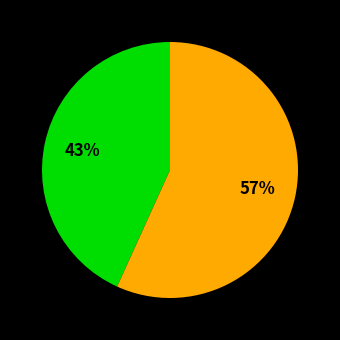

Is there a majority slice in this chart?

Yes